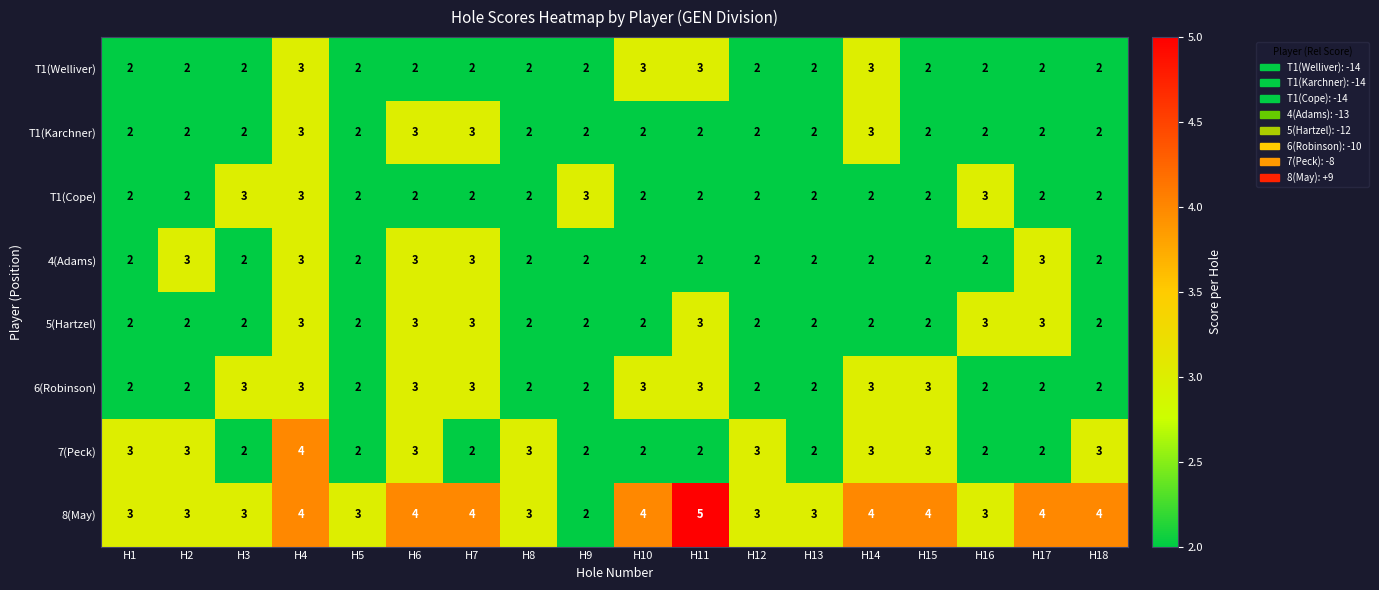

What is the total value across all series at H16?

19